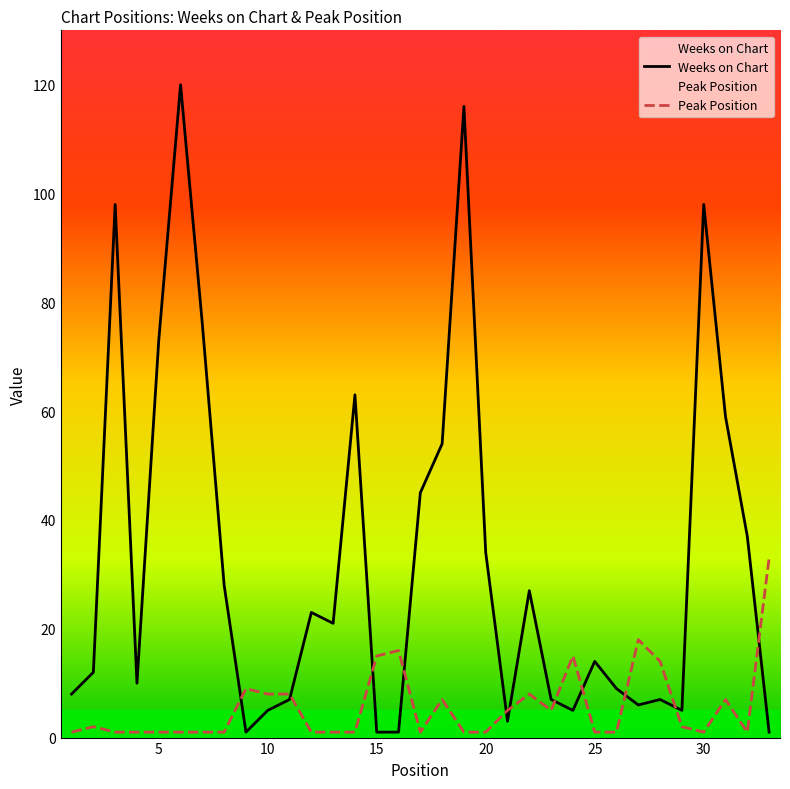

What is the difference between the maximum and second lowest values in the Weeks on Chart series?

119